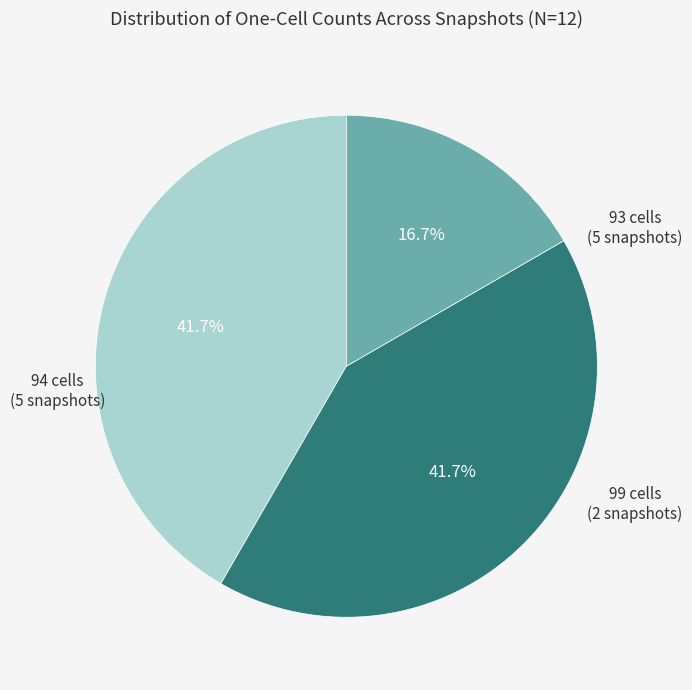

Is there a majority slice in this chart?

No